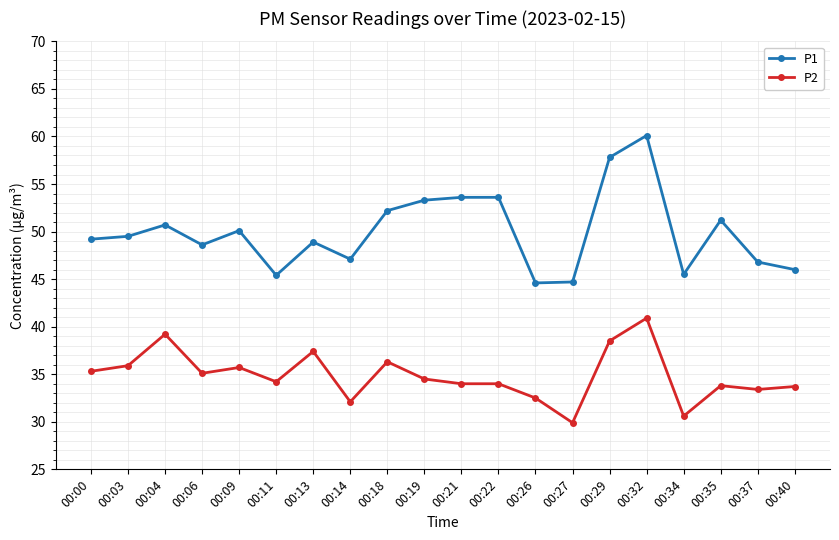

What is the minimum value shown in the chart?

29.9